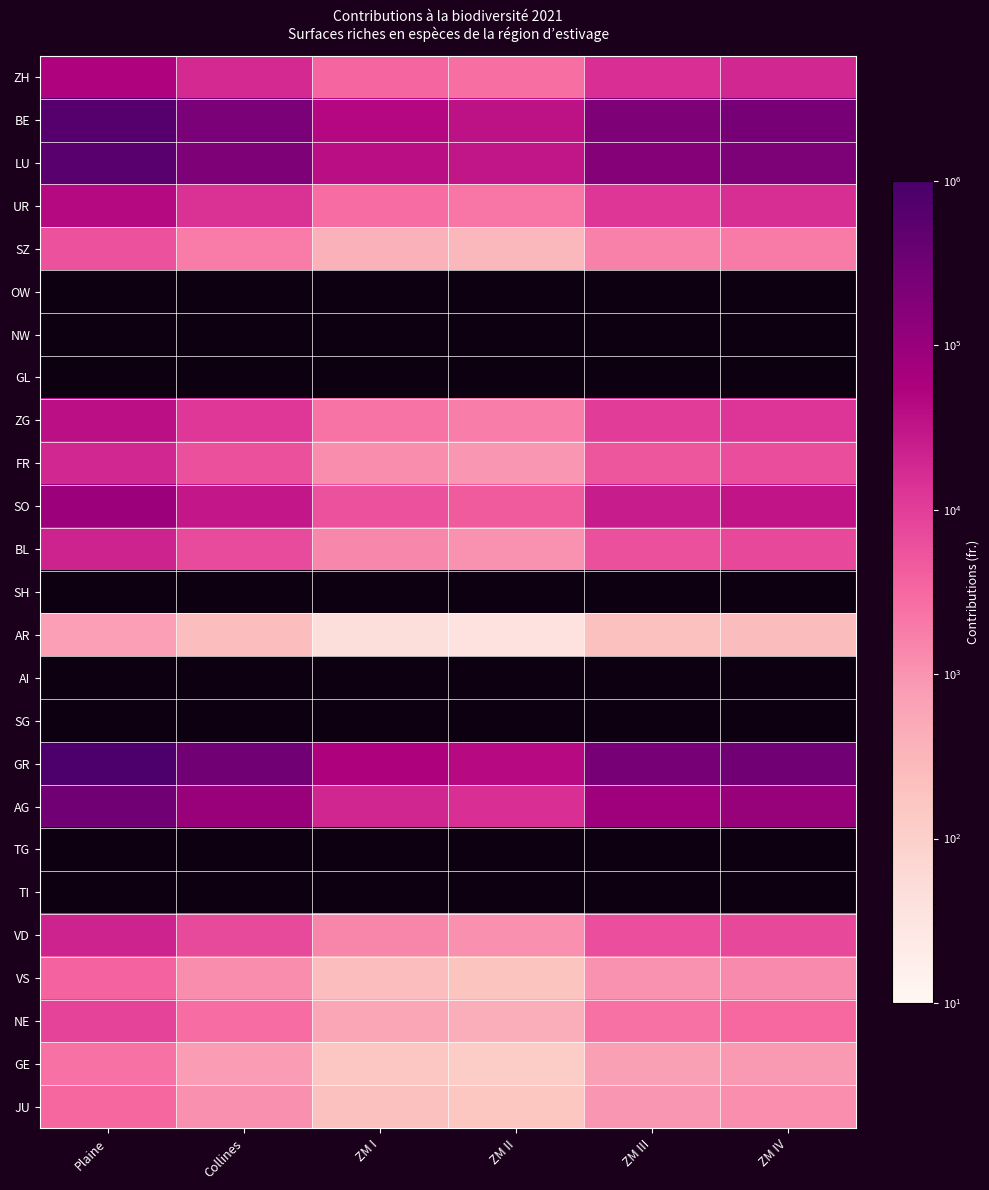

Which series changed the most between Plaine and ZM I?

GR